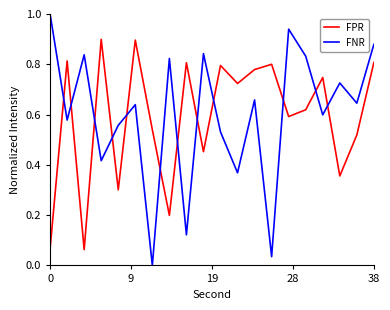

What is the maximum value shown in the chart?

1.0